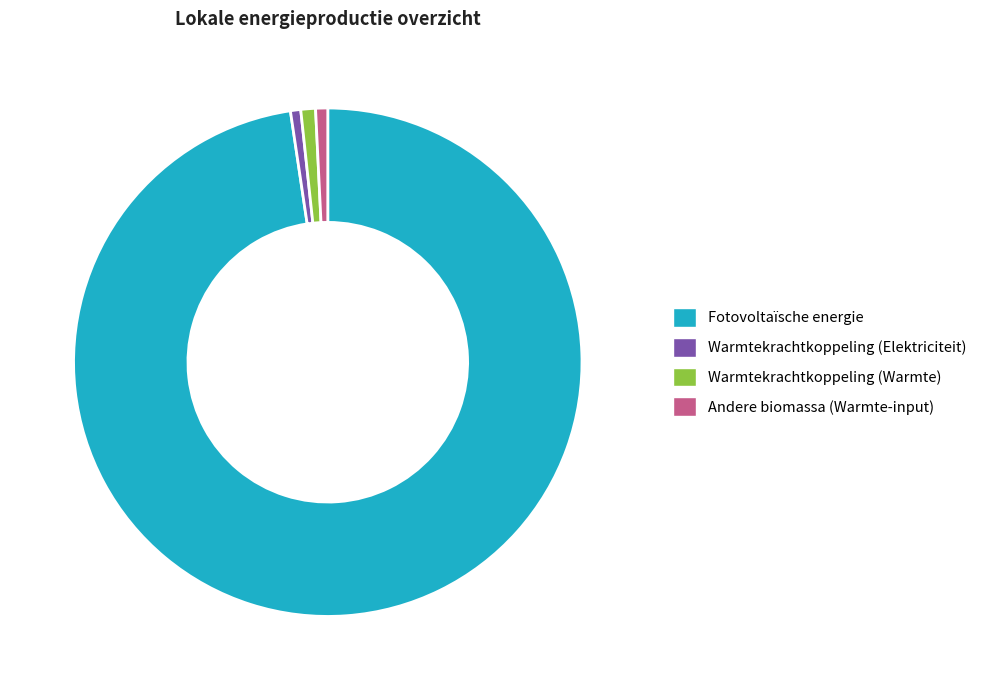

How many slices are in this pie chart?

4